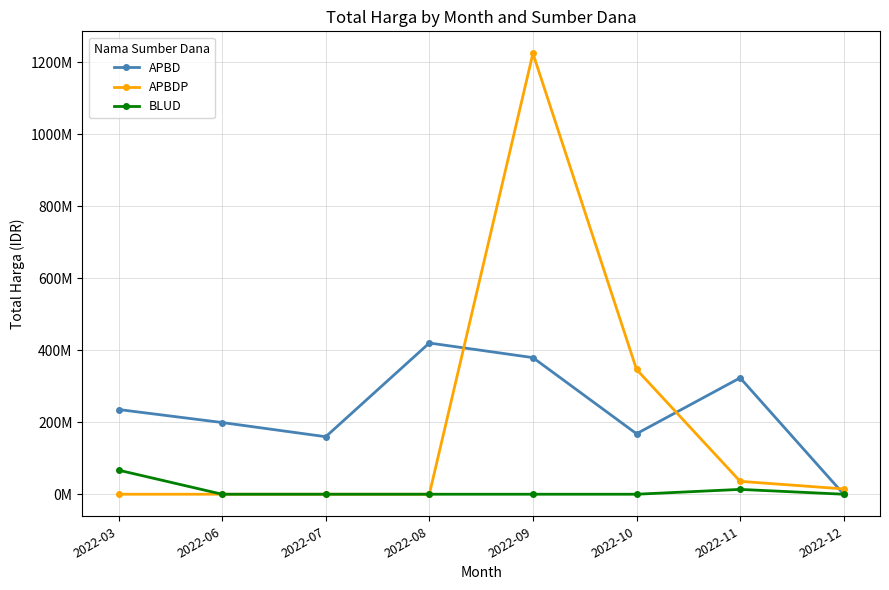

What are all the series names shown in the legend?

APBD, APBDP, BLUD